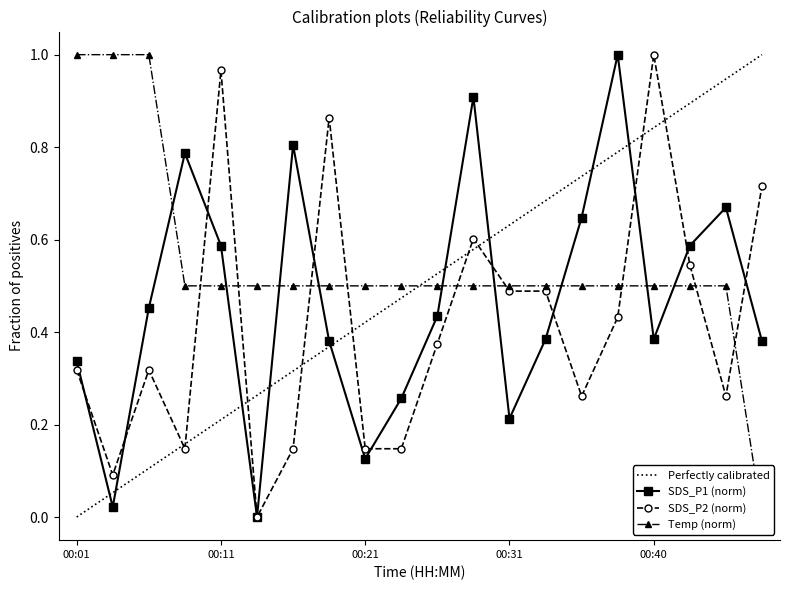

Which category has the highest value across all series?

00:38